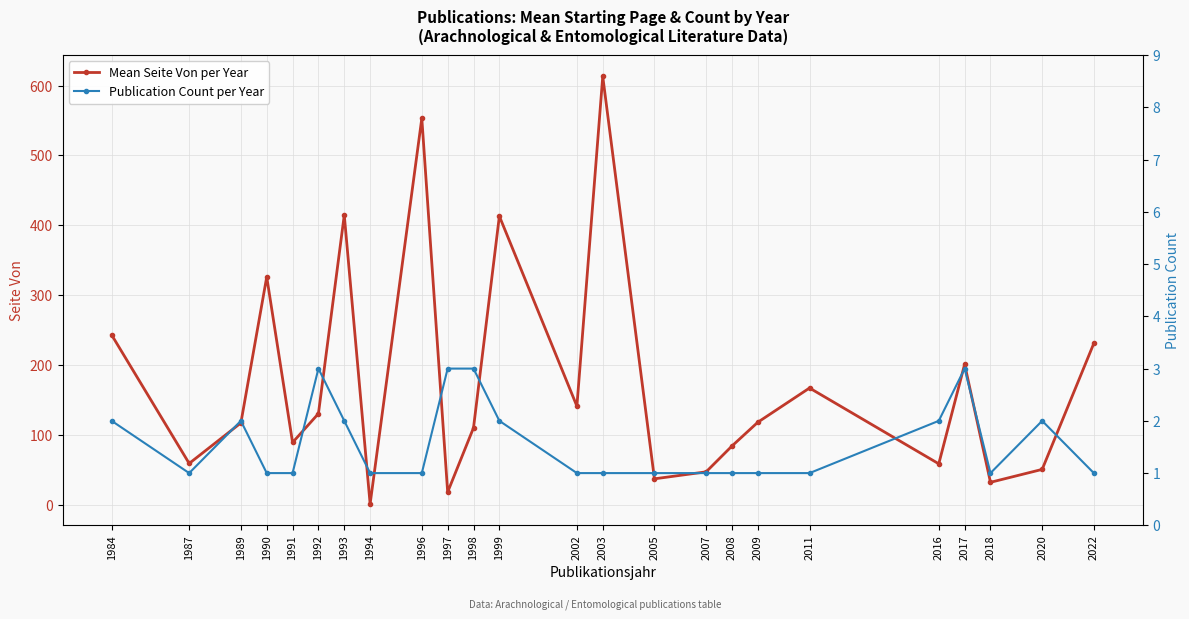

How many interior local valleys does the Mean Seite Von per Year series have?

8